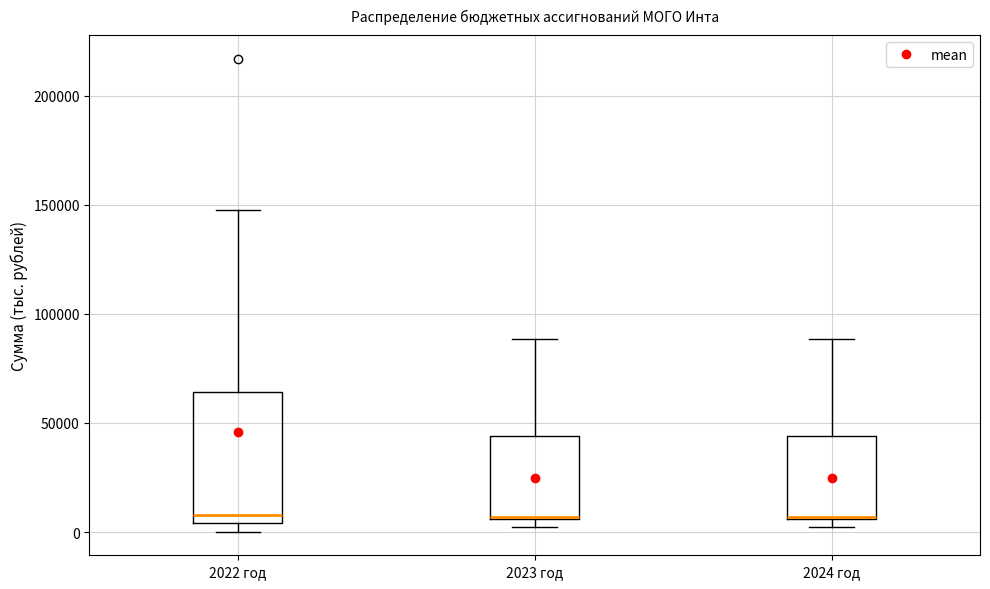

Reading left to right, transcribe this box plot: for each box, give where its median line is, the range the box spans, and where its two whiskers end, as read against the y-axis. The values are not printed on the chart, so give them approximately, as read against the axis.

2022 год: median 10000, box 5000 to 65000, whiskers 0 to 150000
2023 год: median 5000, box 5000 to 45000, whiskers 0 to 90000
2024 год: median 5000, box 5000 to 45000, whiskers 0 to 90000